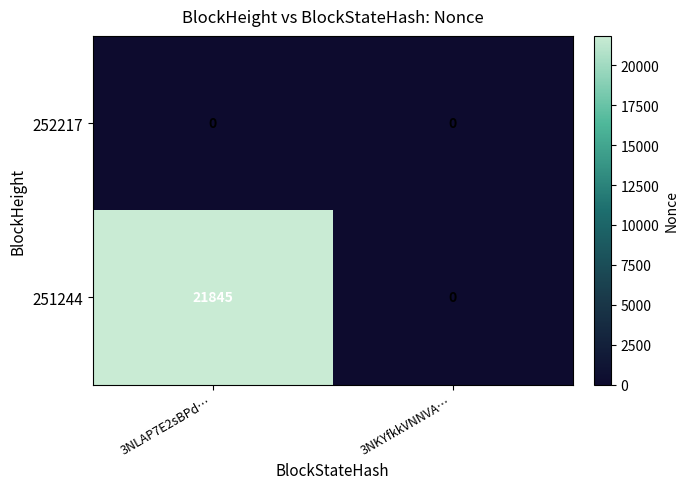

Reading left to right, transcribe all the data shown in this chart.

252217: 0	0
251244: 21845	0